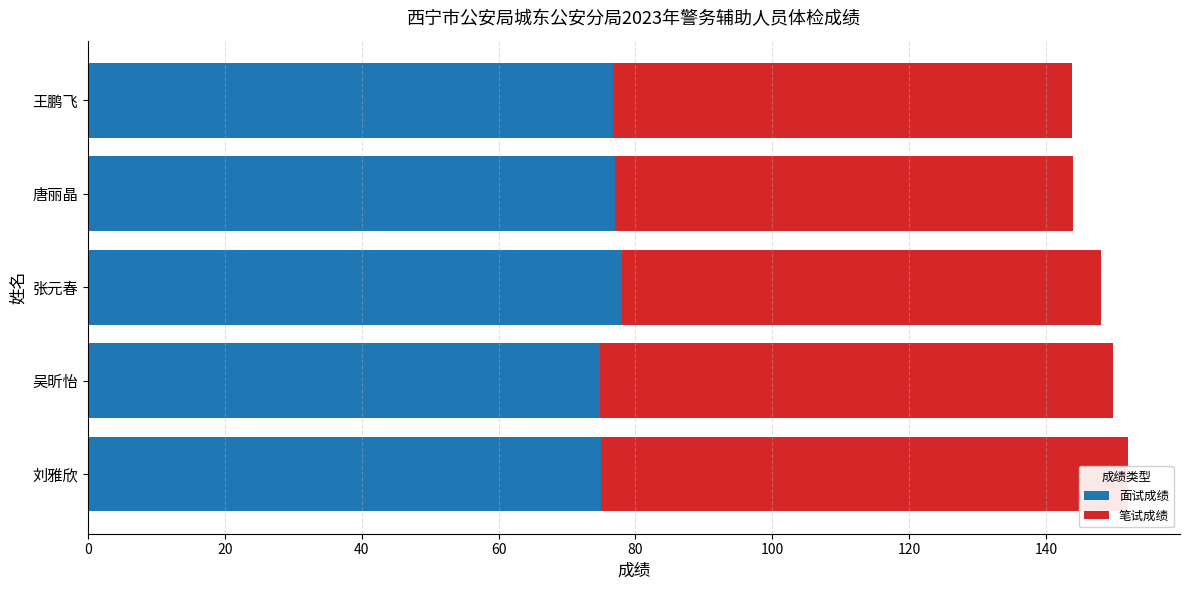

What is the highest value of the 笔试成绩 series?

77.0